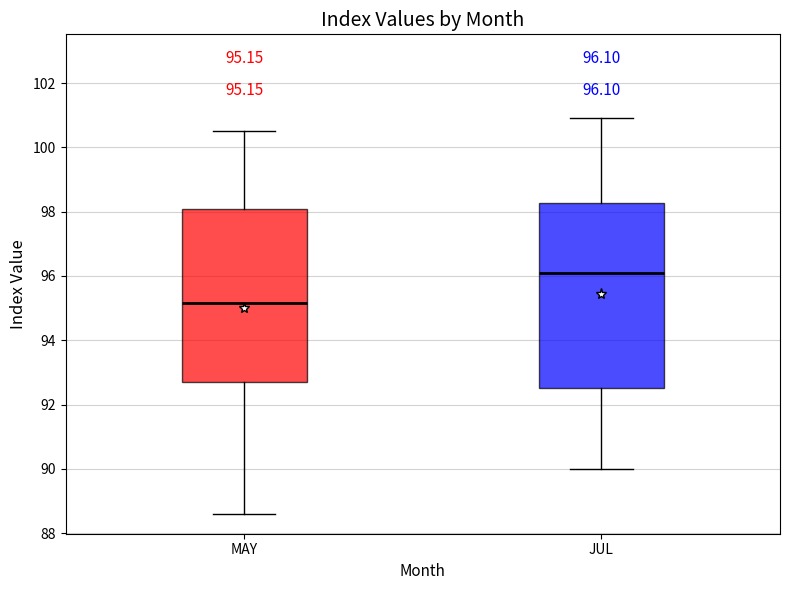

Which box's median line is the highest?

JUL